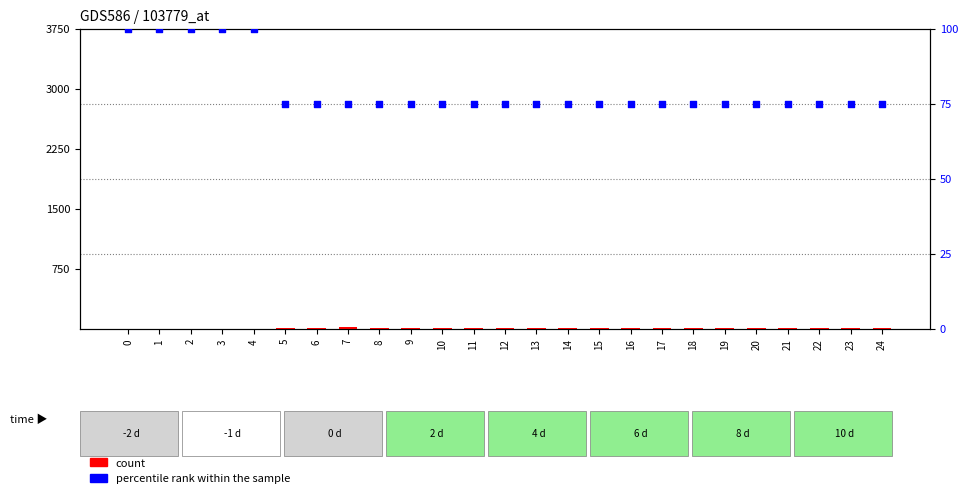

Which series contains the highest Y value?

percentile rank within the sample